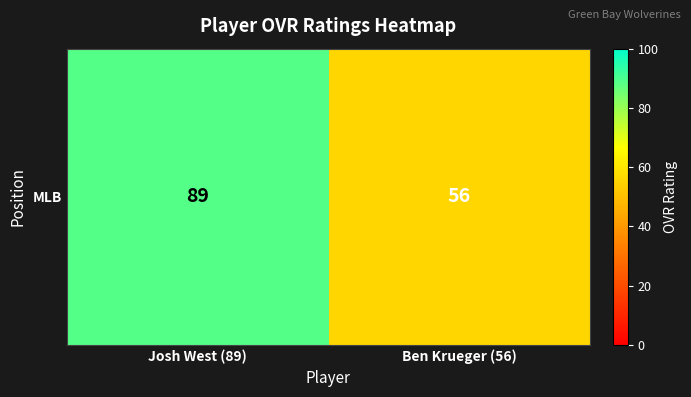

Read the value at Ben Krueger (56).

56